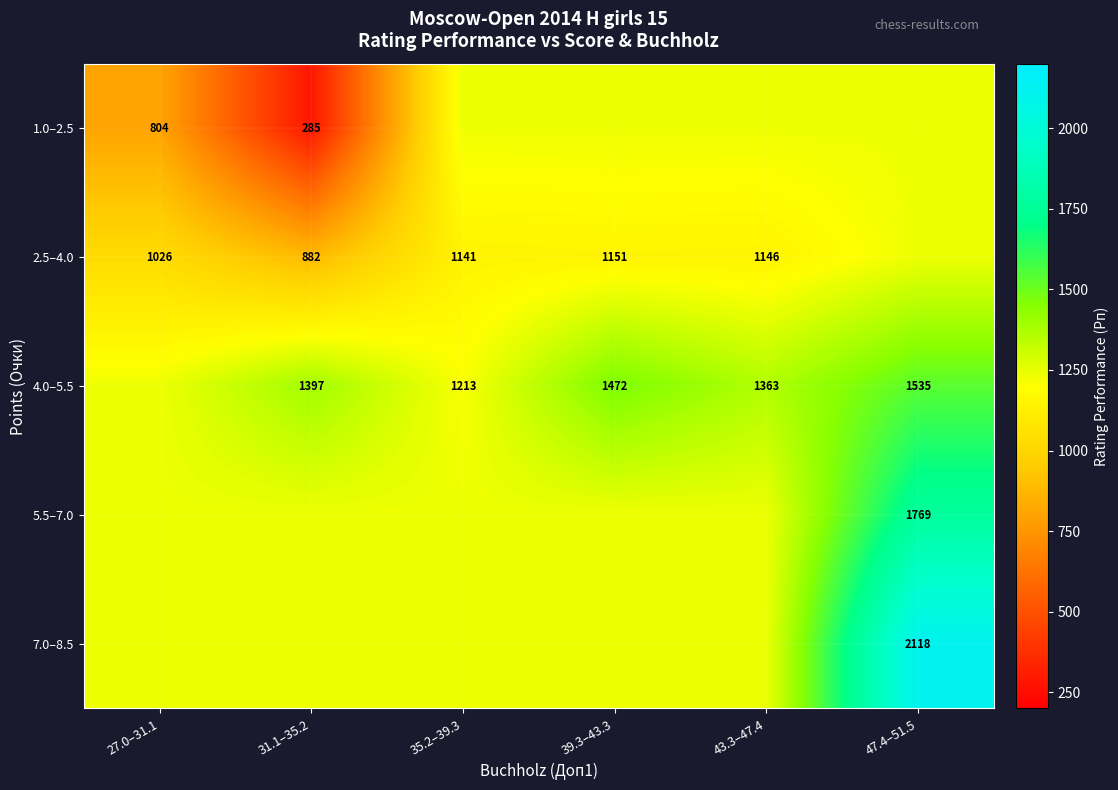

What is the smallest value displayed?

285.0